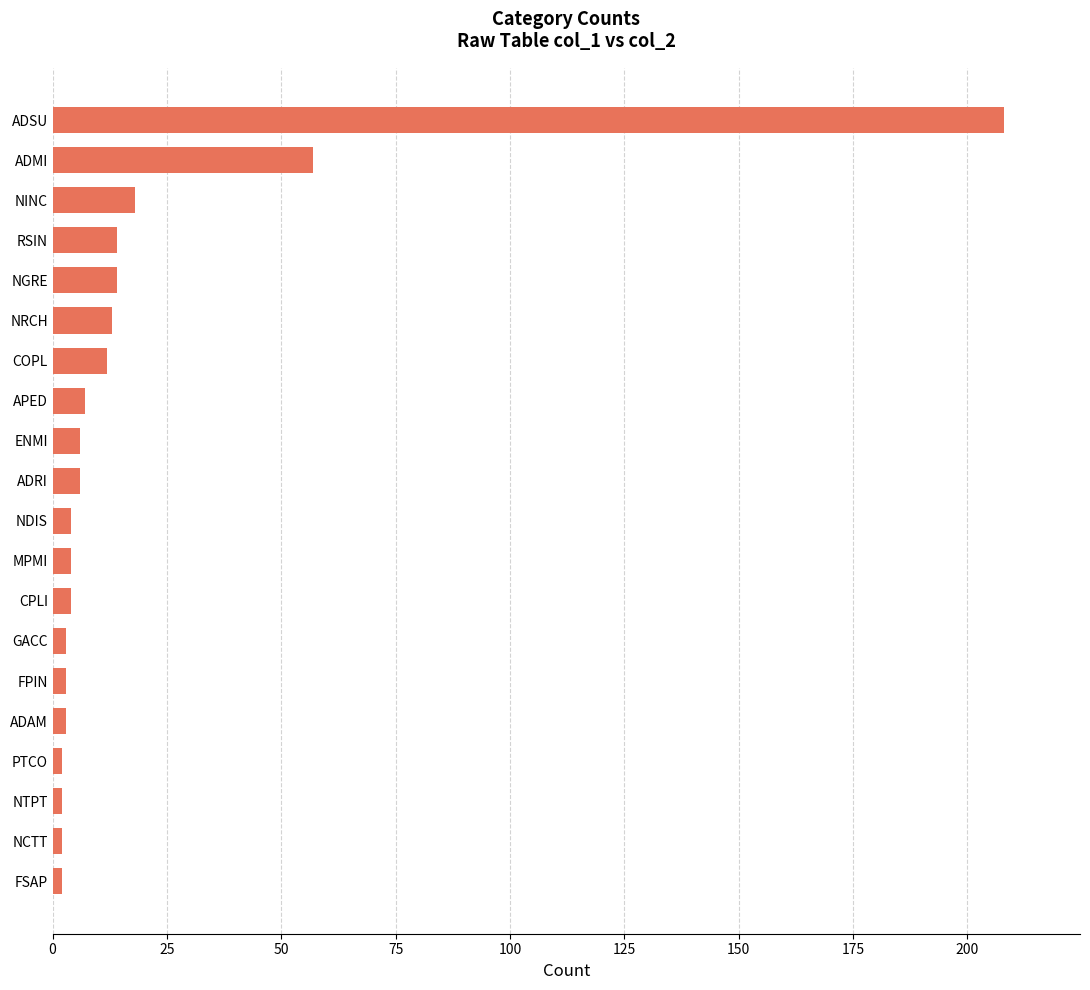

What is the ratio of the value at ENMI to the value at NRCH?

0.5